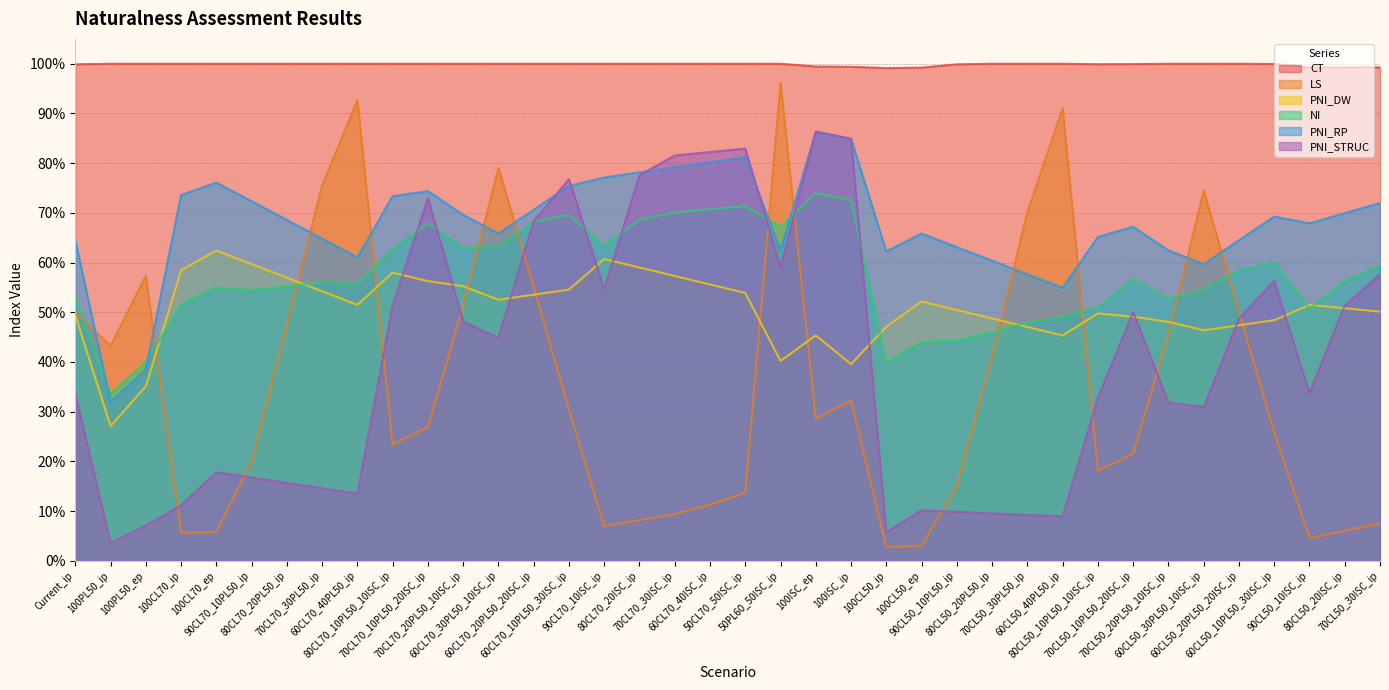

What are all the series names shown in the legend?

CT, LS, PNI_DW, NI, PNI_RP, PNI_STRUC